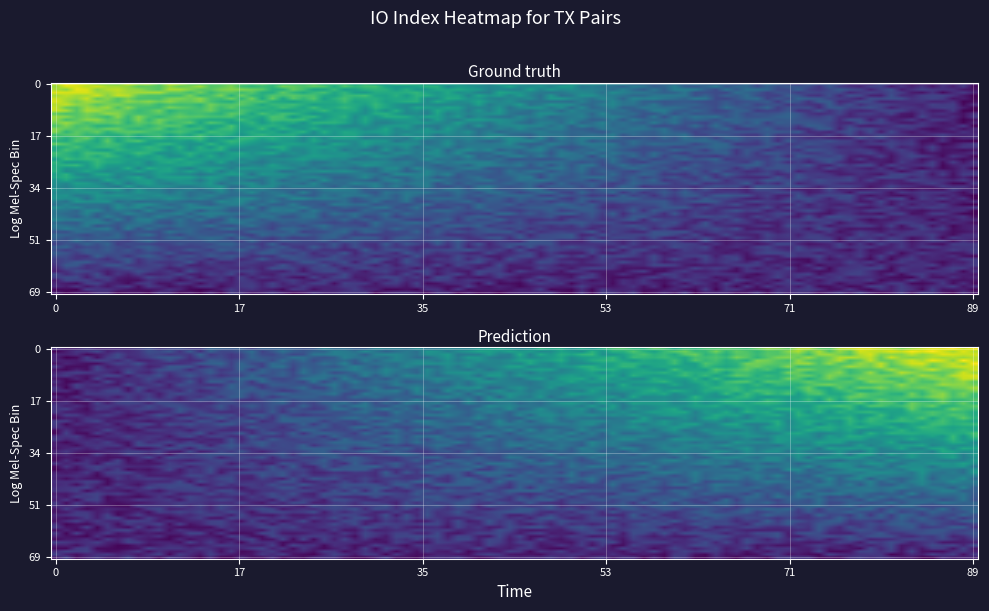

What is the total value across all series at io_index?

141